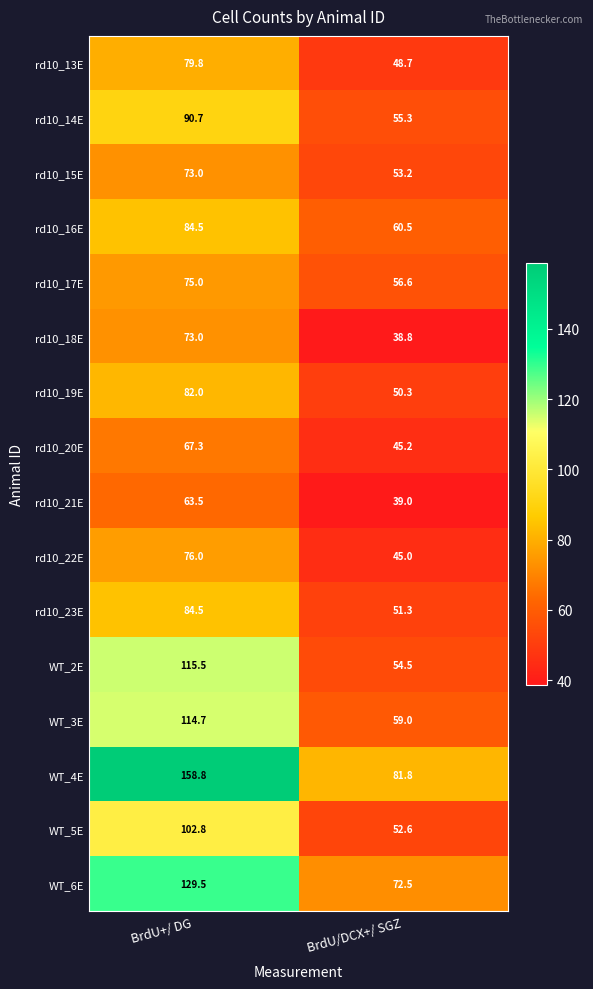

Rank the series at BrdU/DCX+/ SGZ from highest to lowest value.

WT_4E, WT_6E, rd10_16E, WT_3E, rd10_17E, rd10_14E, WT_2E, rd10_15E, WT_5E, rd10_23E, rd10_19E, rd10_13E, rd10_20E, rd10_22E, rd10_21E, rd10_18E